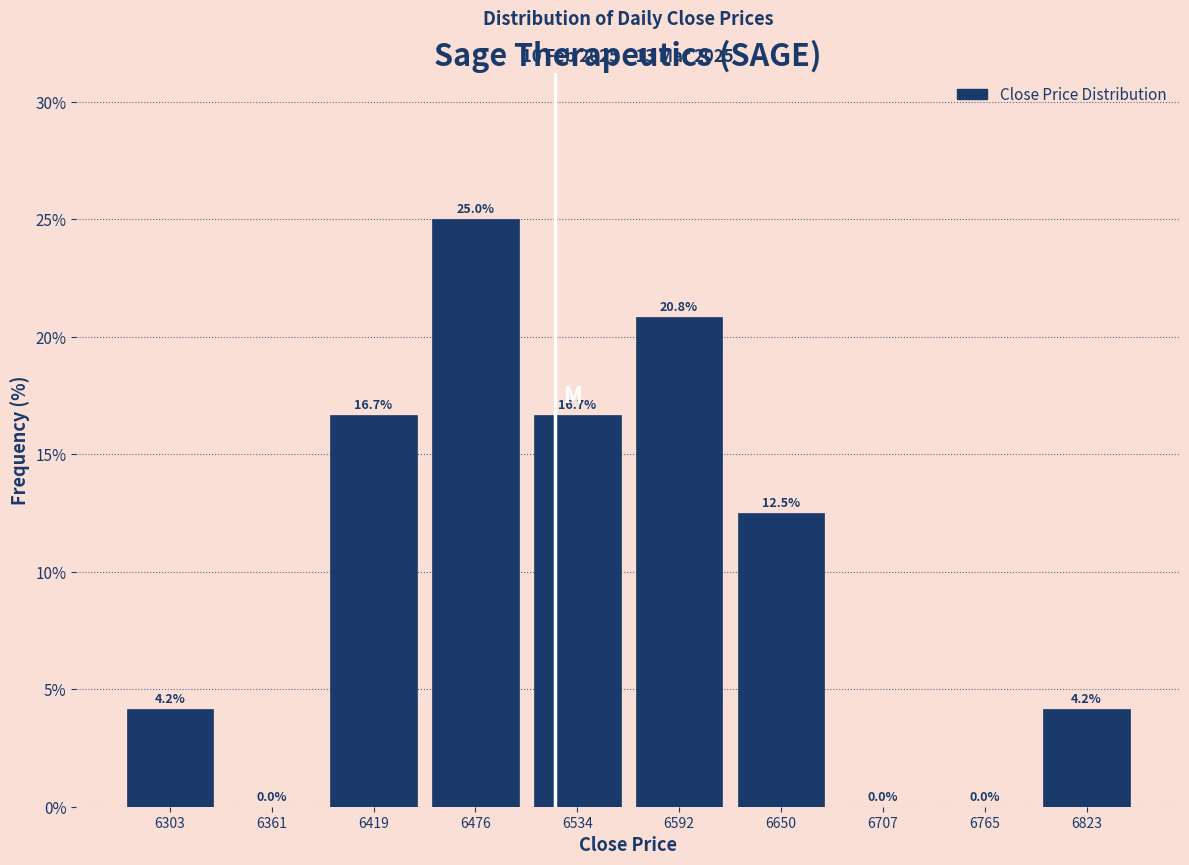

What is the height of the bar covering 6620 to 6680 on the x-axis? The bar edges are not printed on the chart, so give them approximately, as read against the axis.

12.5